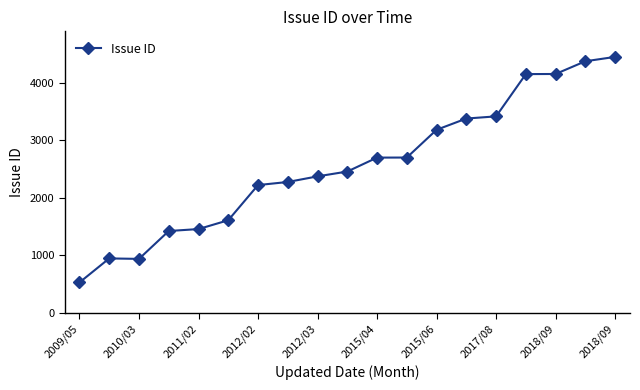

What is the value of the 8th point from the left?

2276